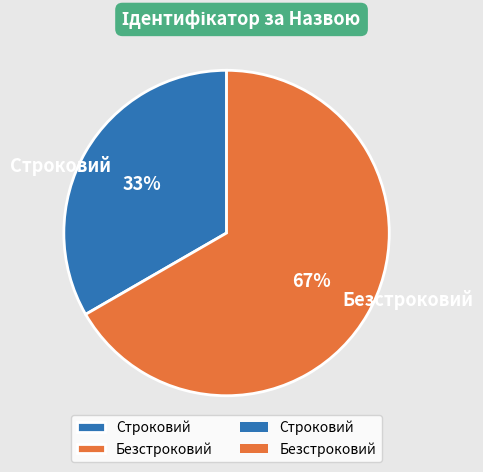

Combined, do Безстроковий and Строковий account for over 50%?

Yes